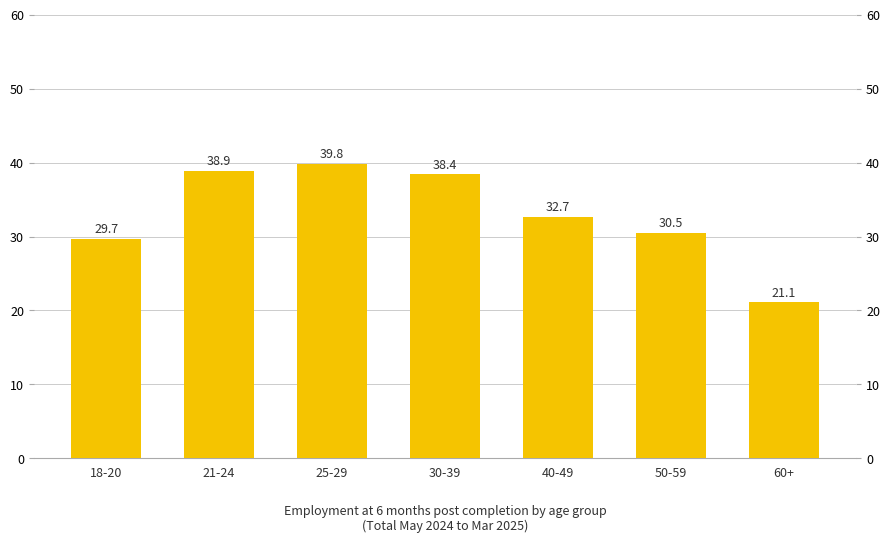

Rank the categories by value from highest to lowest.

25-29, 21-24, 30-39, 40-49, 50-59, 18-20, 60+